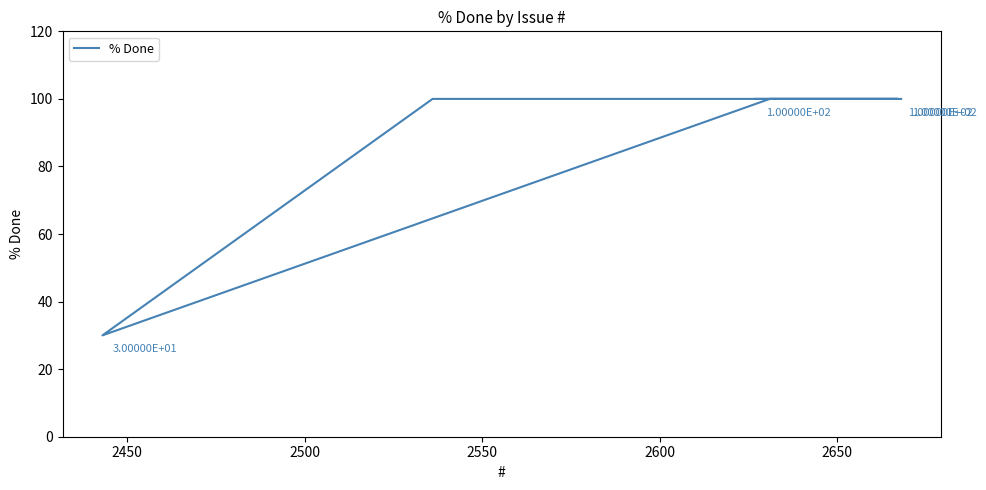

Is it true that the value at 2600 is 100?

True